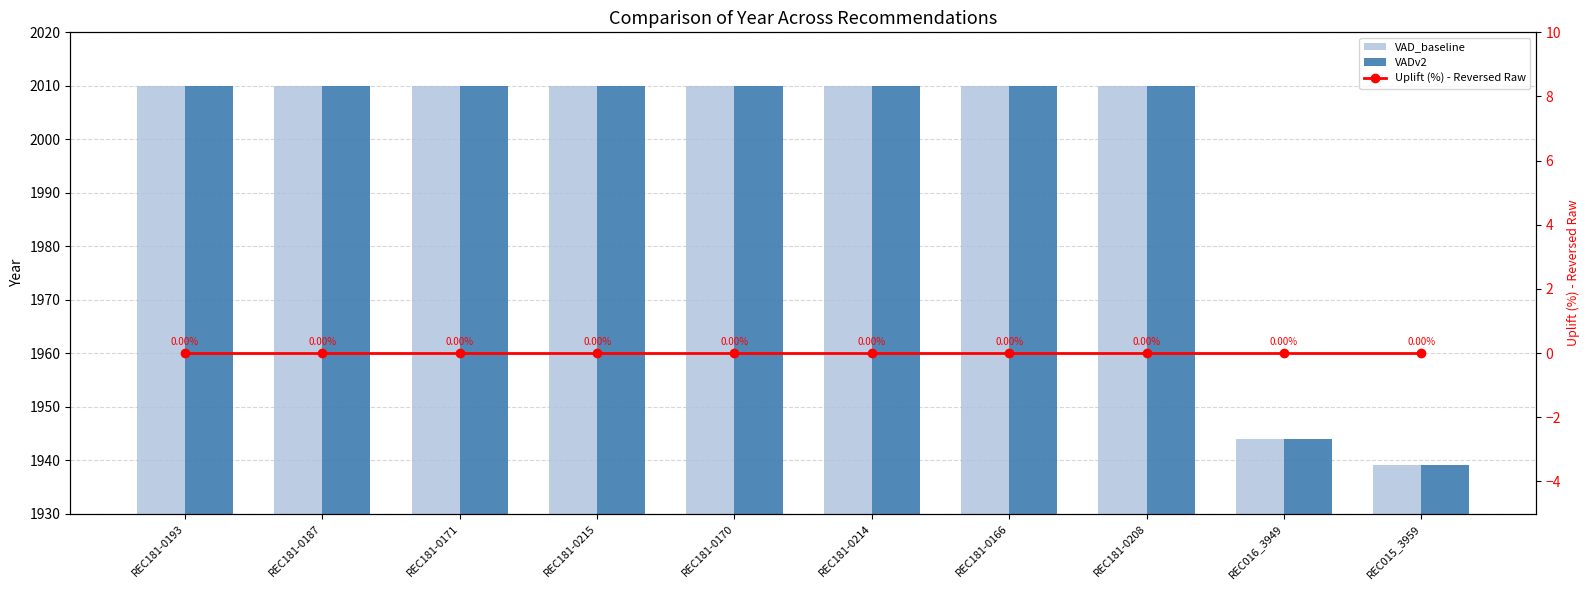

Which series changed the most between REC181-0187 and REC181-0208?

VAD_baseline